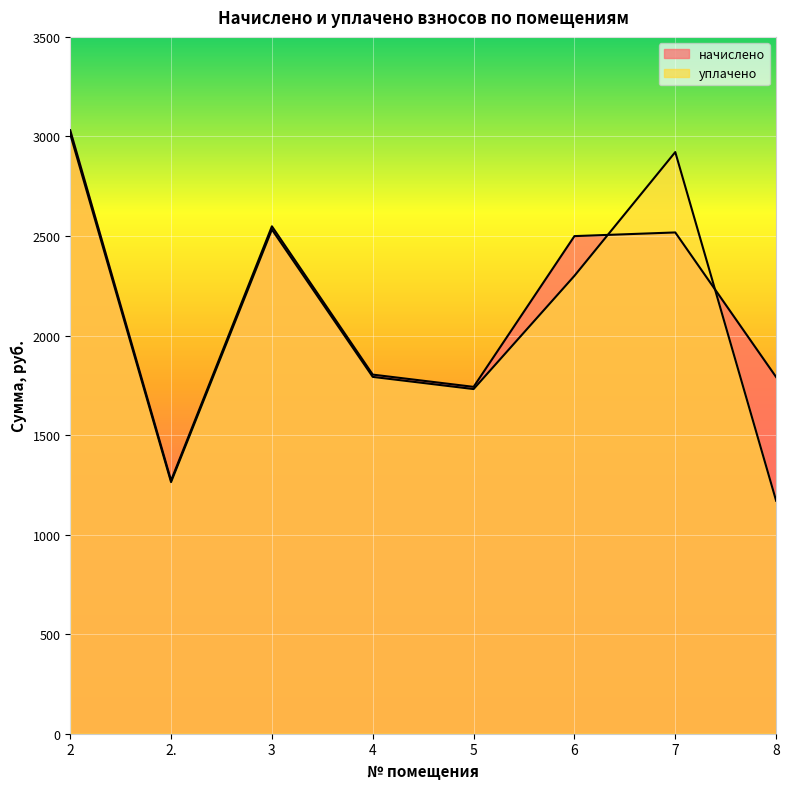

At 2., list the series in order from smallest to largest.

уплачено, начислено